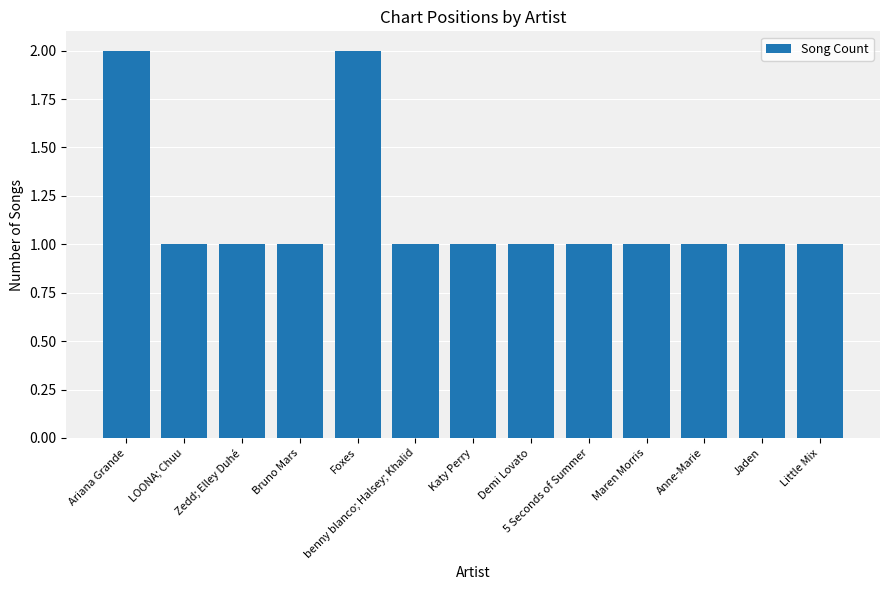

What is the difference between the maximum and minimum values?

1